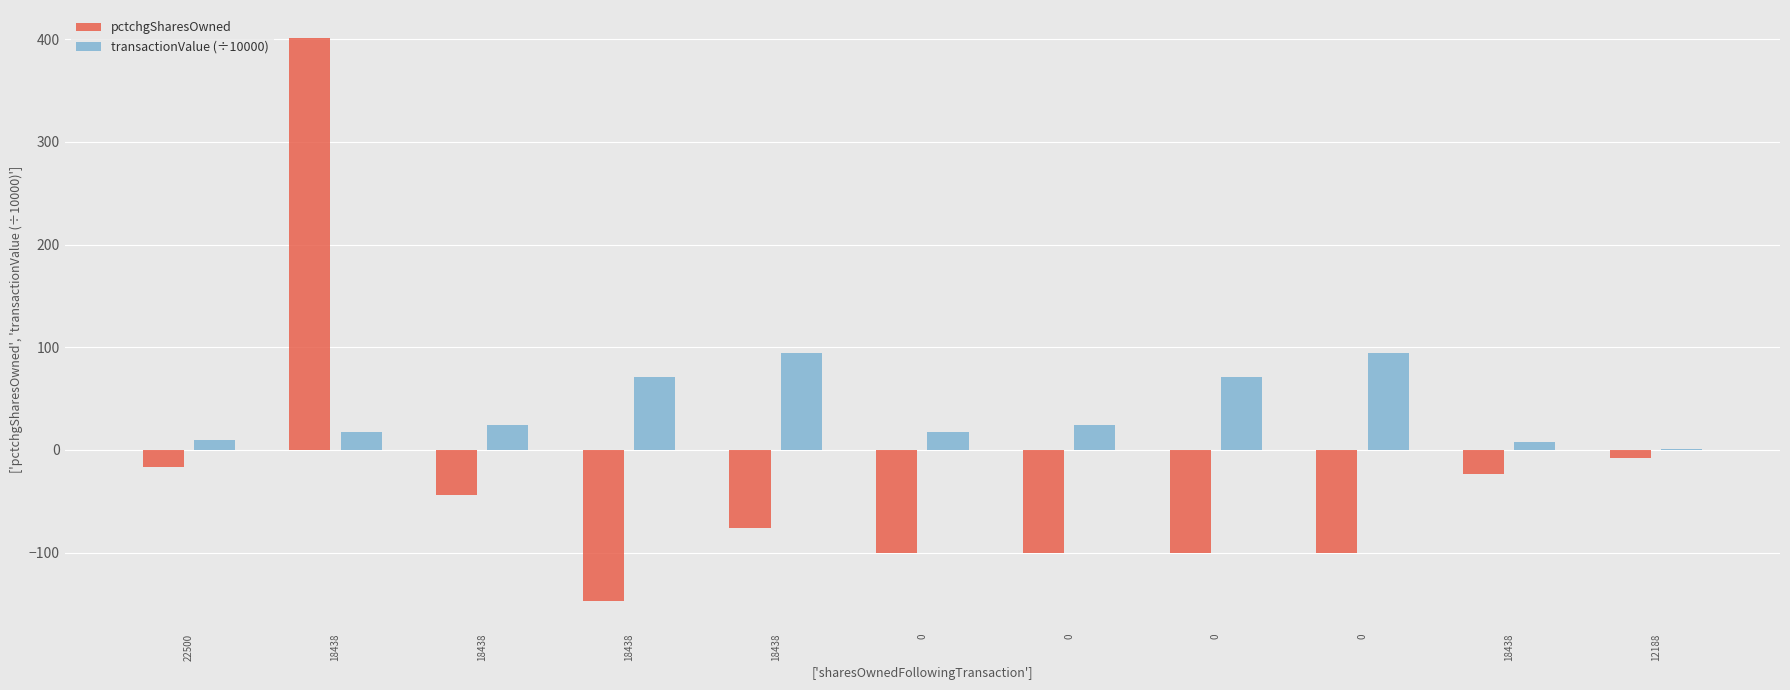

Which series has the largest range (max minus min)?

pctchgSharesOwned